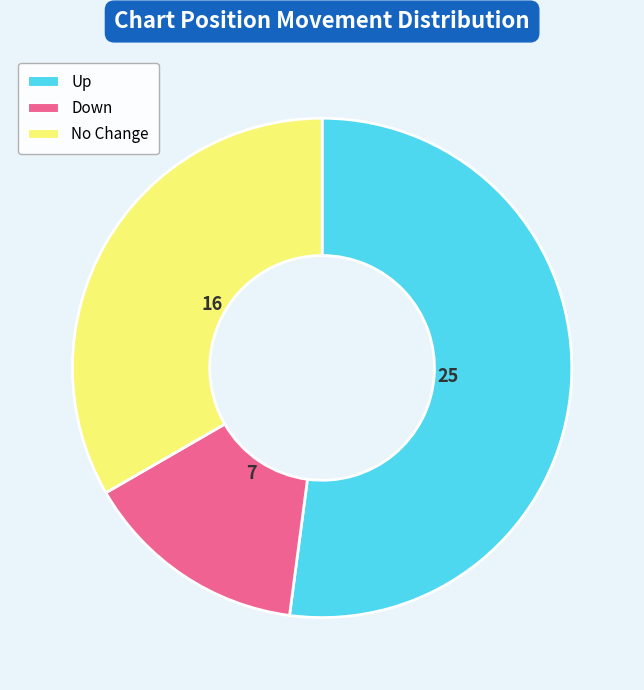

Which category has the biggest portion of the pie?

Up